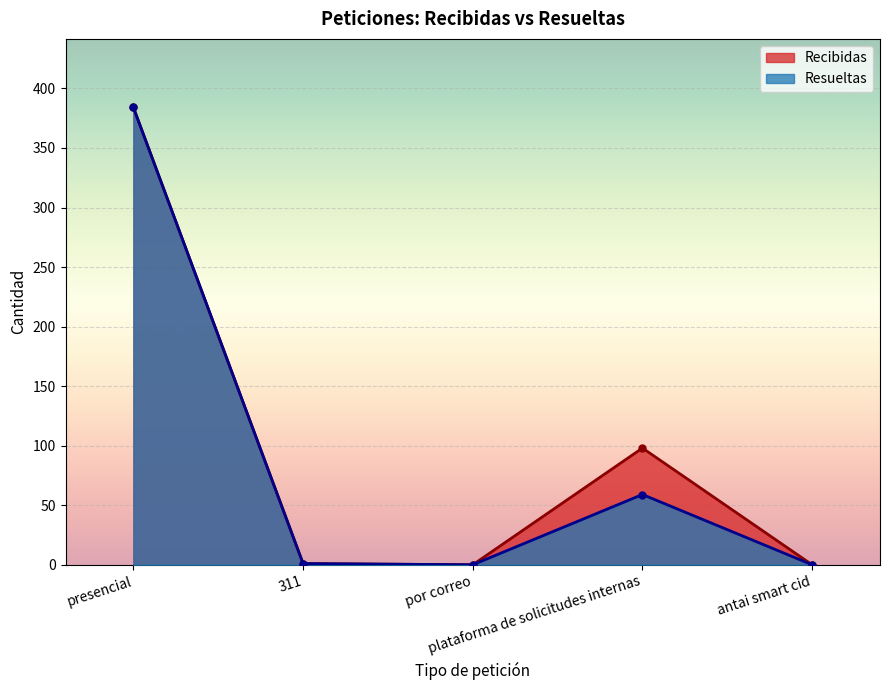

At which category is the sum across all series the highest?

presencial